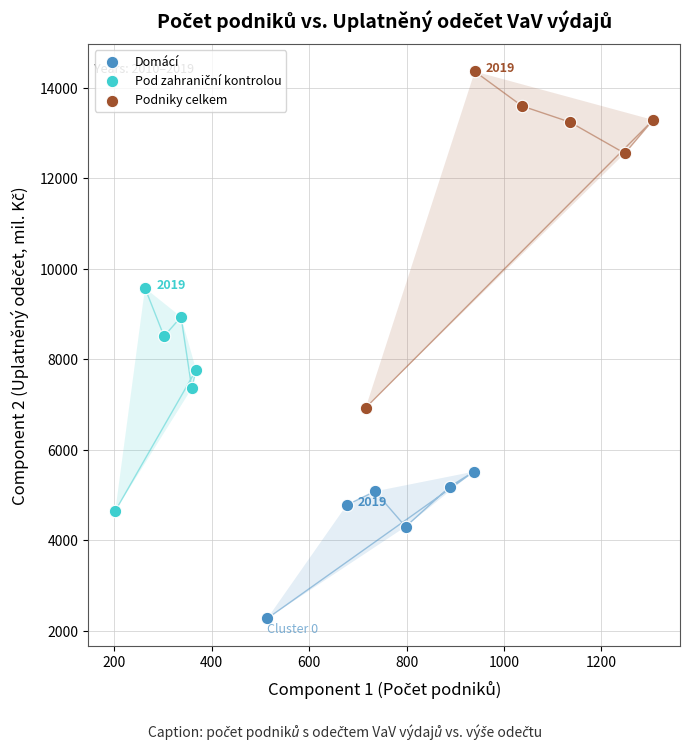

Which series contains the highest Y value?

Podniky celkem